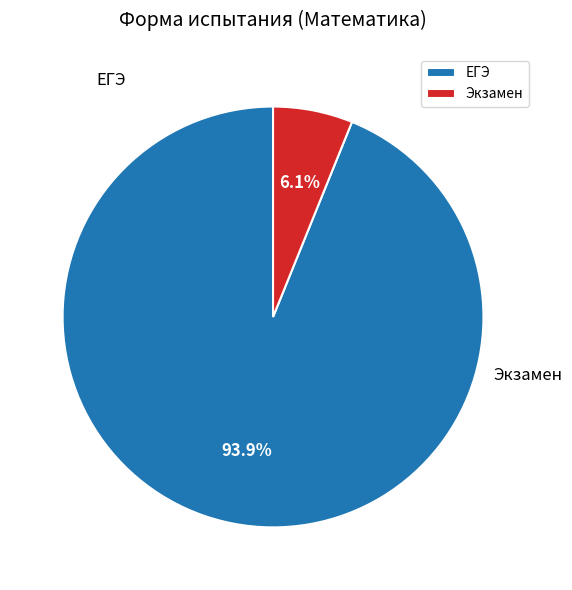

What percentage is the ЕГЭ slice, to the nearest percent?

94%